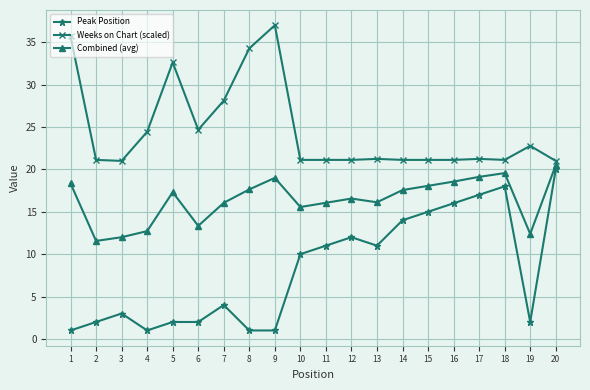

The value of Weeks on Chart (scaled) at 17 is 30.9. True or false?

False